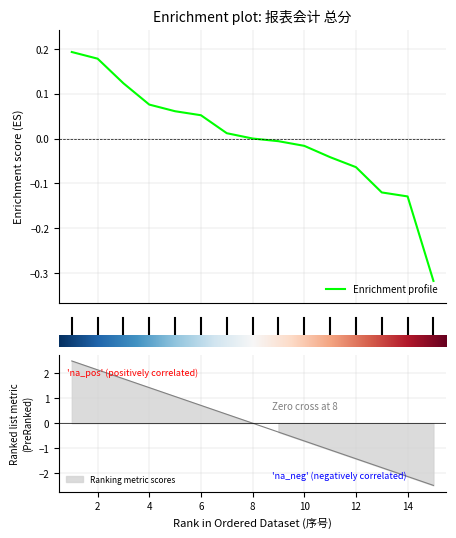

Count the number of values greater than 0.

7